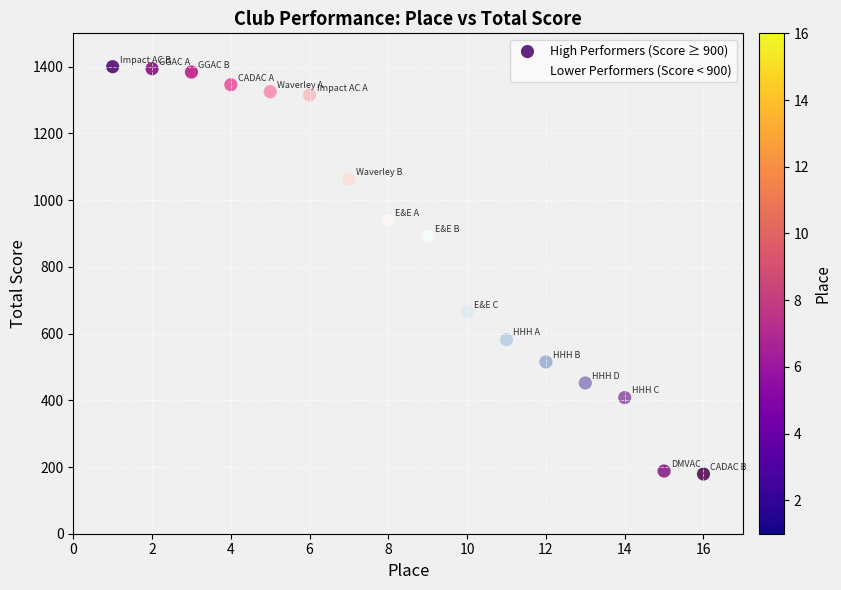

What are all the series names shown in the legend?

High Performers (Score ≥ 900), Lower Performers (Score < 900)